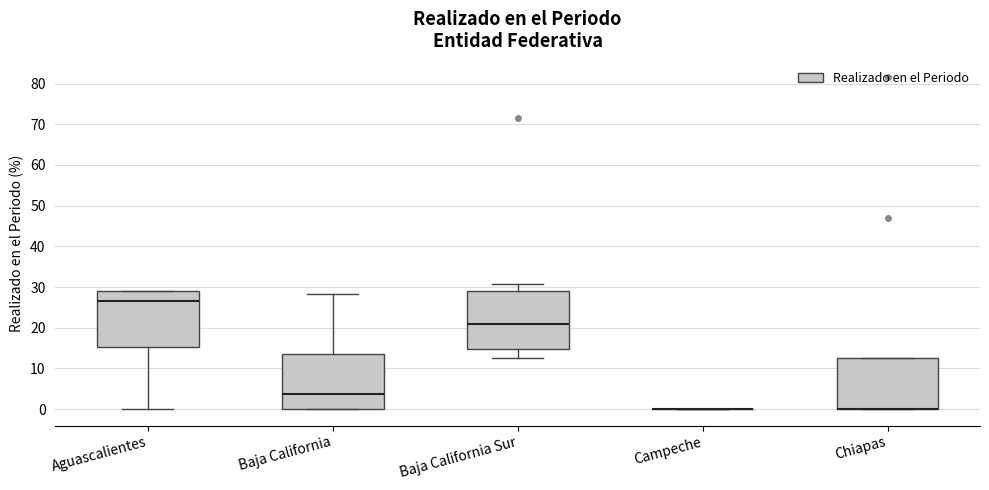

Reading left to right, read every box against the y-axis: the position of its median line, the range the box covers, and the ends of its whiskers. The values are not printed on the chart, so give them approximately, as read against the axis.

Aguascalientes: median 27, box 15 to 29, whiskers 0 to 29
Baja California: median 4, box 0 to 13, whiskers 0 to 28
Baja California Sur: median 21, box 15 to 29, whiskers 13 to 31
Campeche: box collapsed to a line at 0, whiskers 0 to 0
Chiapas: median 0 (drawn on the box's lower edge), box 0 to 13, whiskers 0 to 13